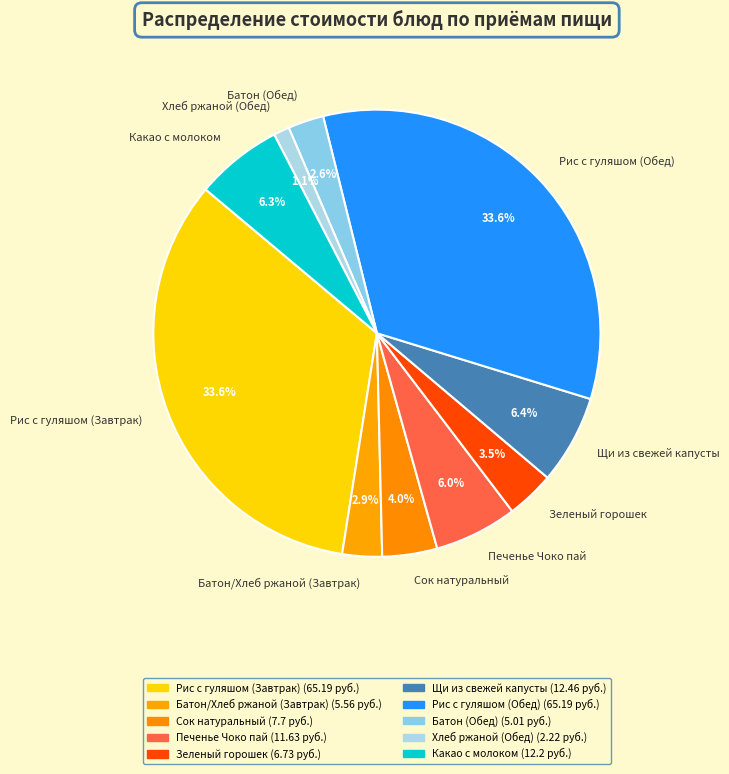

True or false: Батон (Обед) accounts for 3% of the total.

True